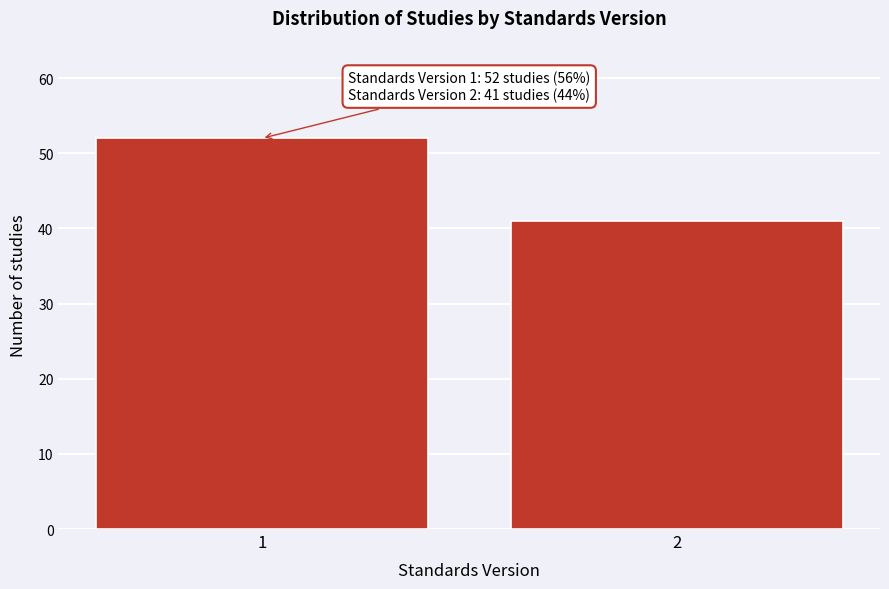

Reading left to right, extract all data points from this chart.

52	41